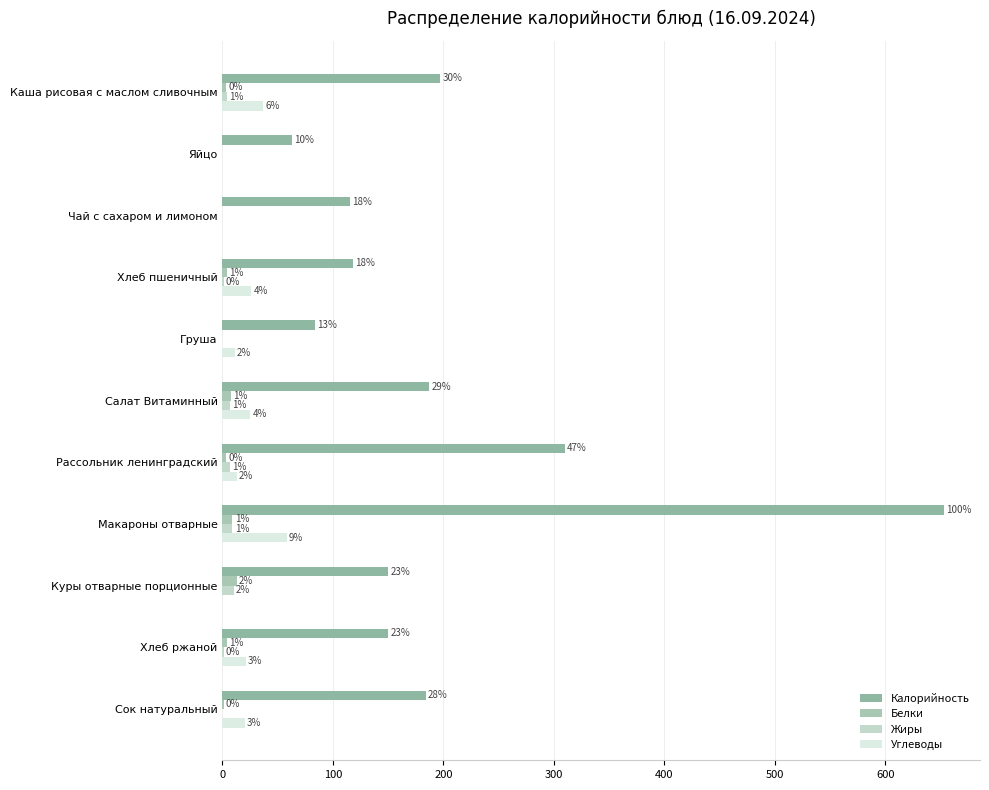

How many categories are shown in the chart?

11